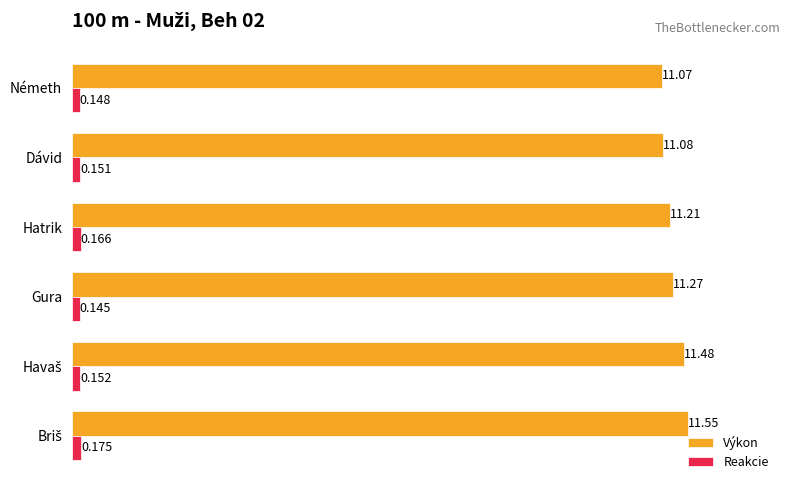

List the series in order of their peak value, highest first.

Výkon, Reakcie